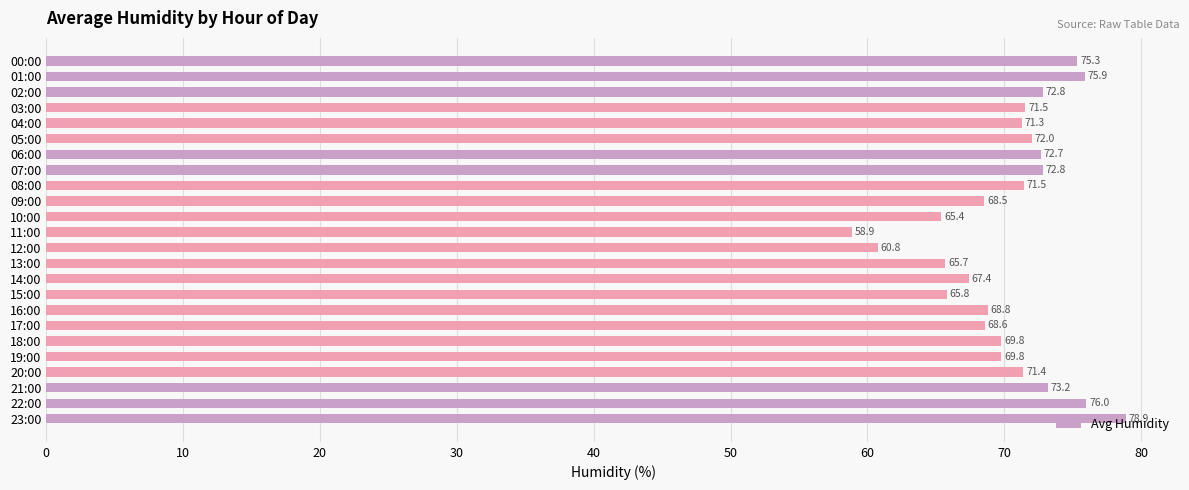

The value at 19:00 is 29.5. True or false?

False